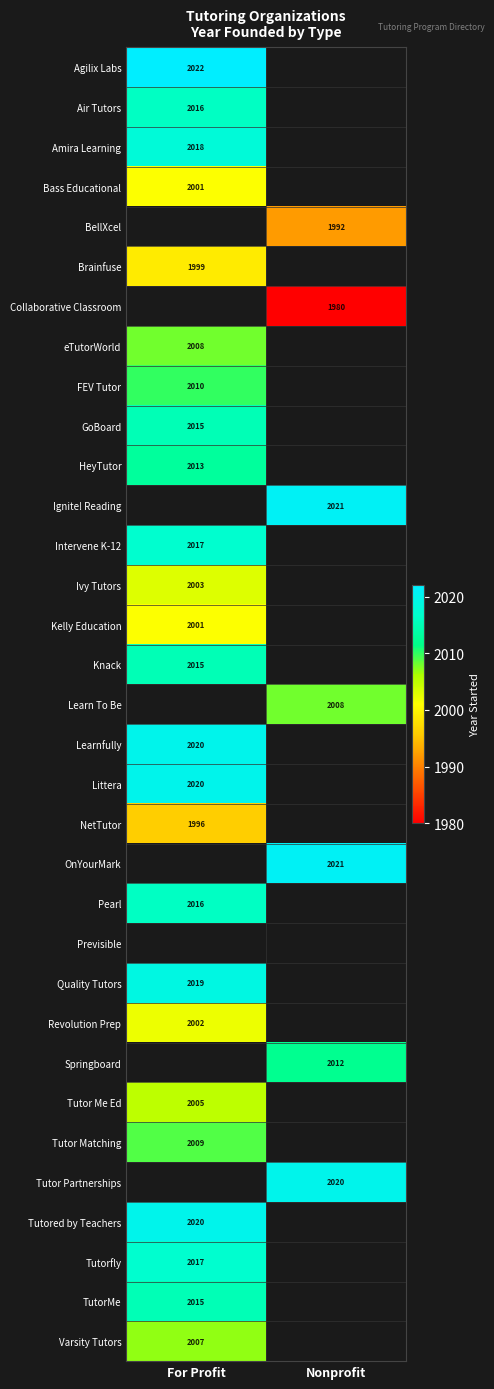

The value of Ivy Tutors at For Profit is 2003. True or false?

True